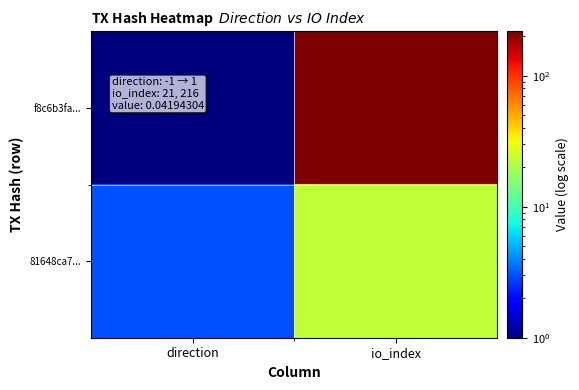

Count the number of data series in this chart.

2